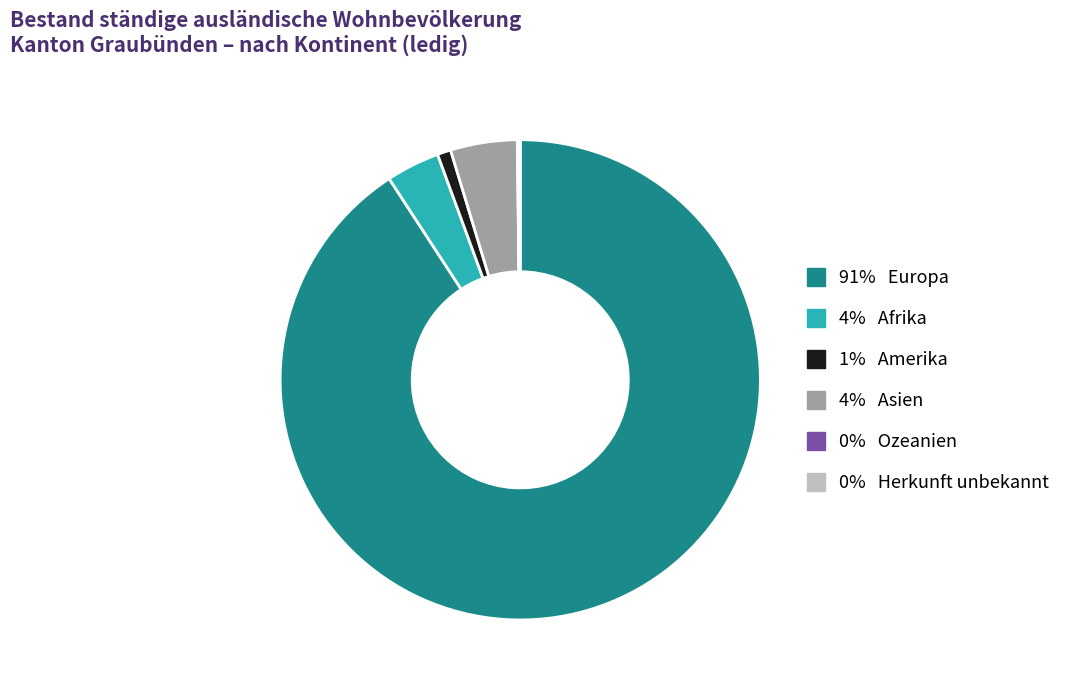

Is there a majority slice in this chart?

Yes